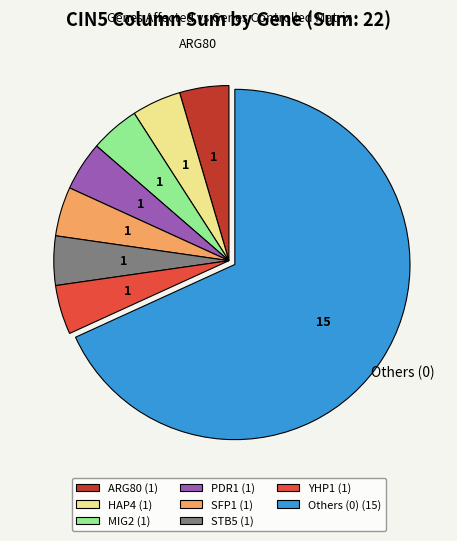

Is it true that MIG2 (1) is 19% of the pie?

False